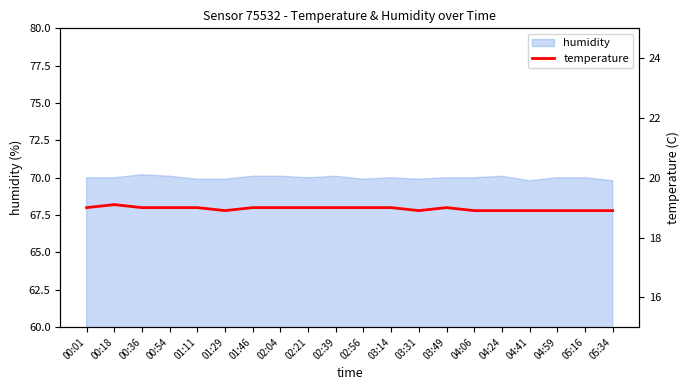

Reading left to right, extract all data points from this chart.

00:01=19.0	00:18=19.1	00:36=19.0	00:54=19.0	01:11=19.0	01:29=18.9	01:46=19.0	02:04=19.0	02:21=19.0	02:39=19.0	02:56=19.0	03:14=19.0	03:31=18.9	03:49=19.0	04:06=18.9	04:24=18.9	04:41=18.9	04:59=18.9	05:16=18.9	05:34=18.9